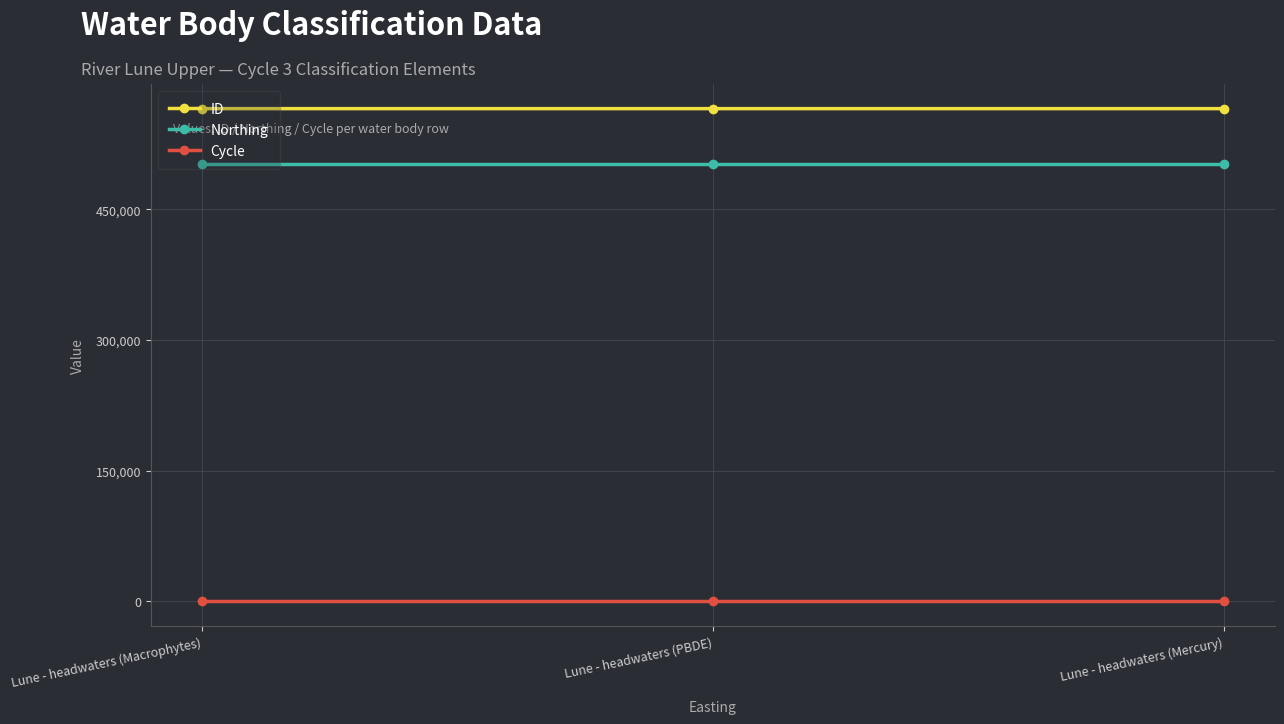

Which series has the largest total across all categories?

ID